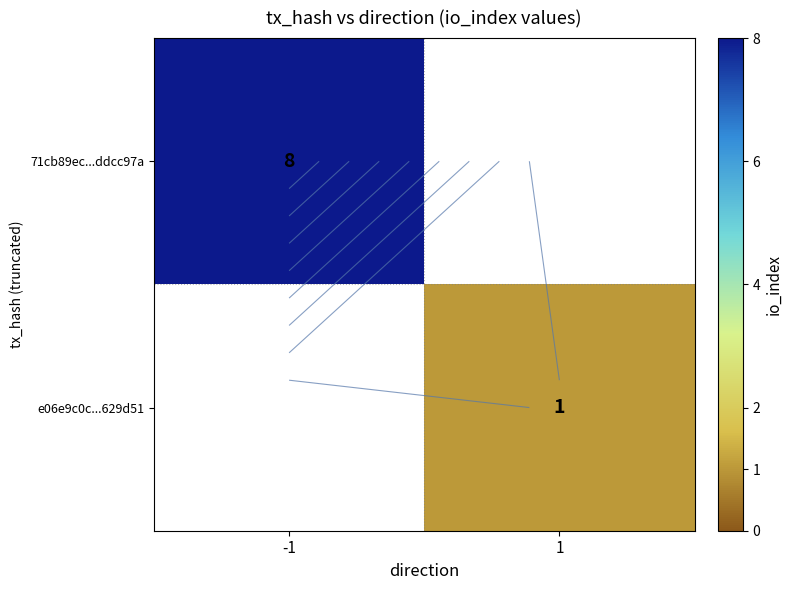

Which label corresponds to the smallest value in the chart?

1